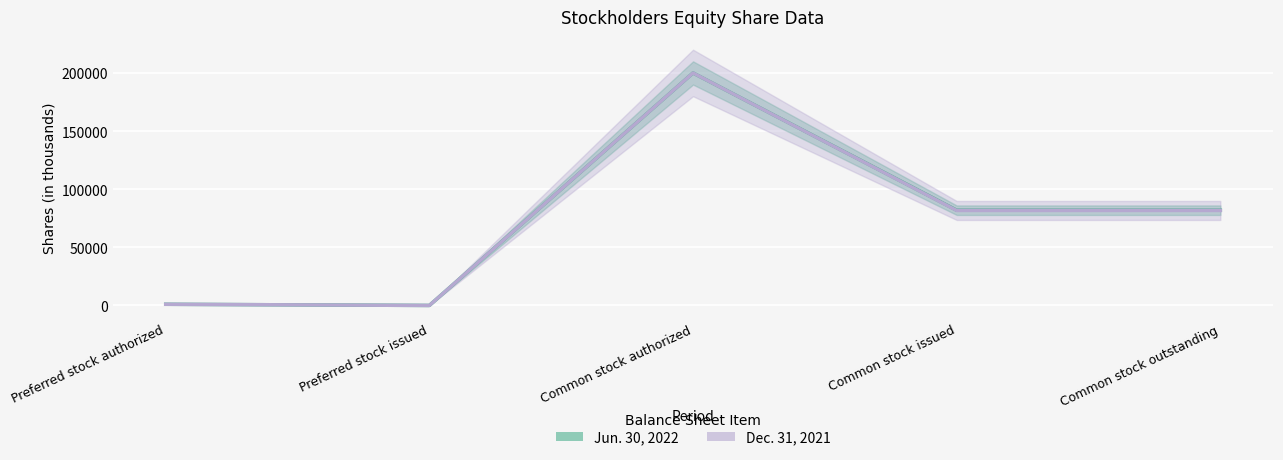

What is the difference between the Jun. 30, 2022 values at Preferred stock issued and Common stock outstanding?

81940